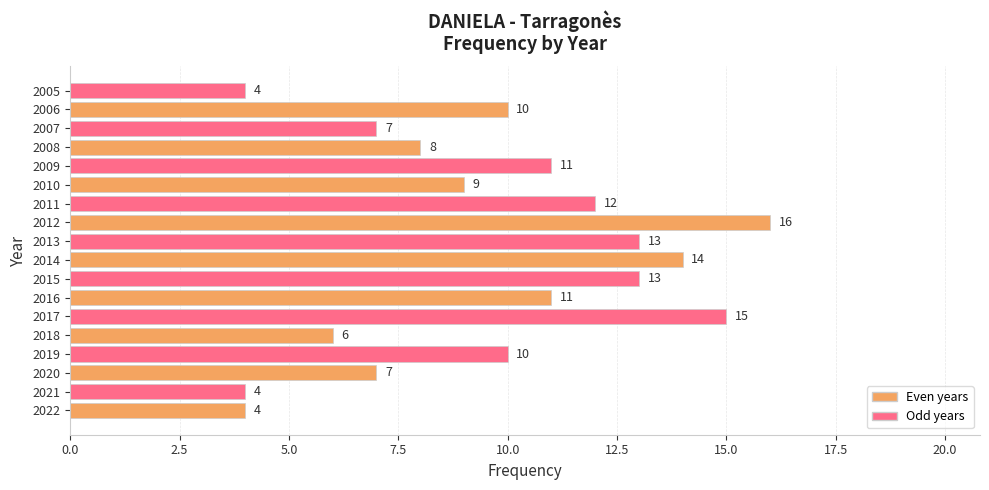

How many data points are less than 10?

8